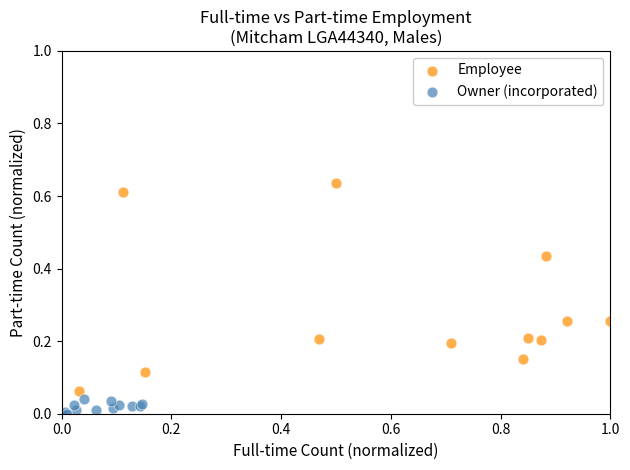

Which series has the largest Y range (max minus min)?

Employee